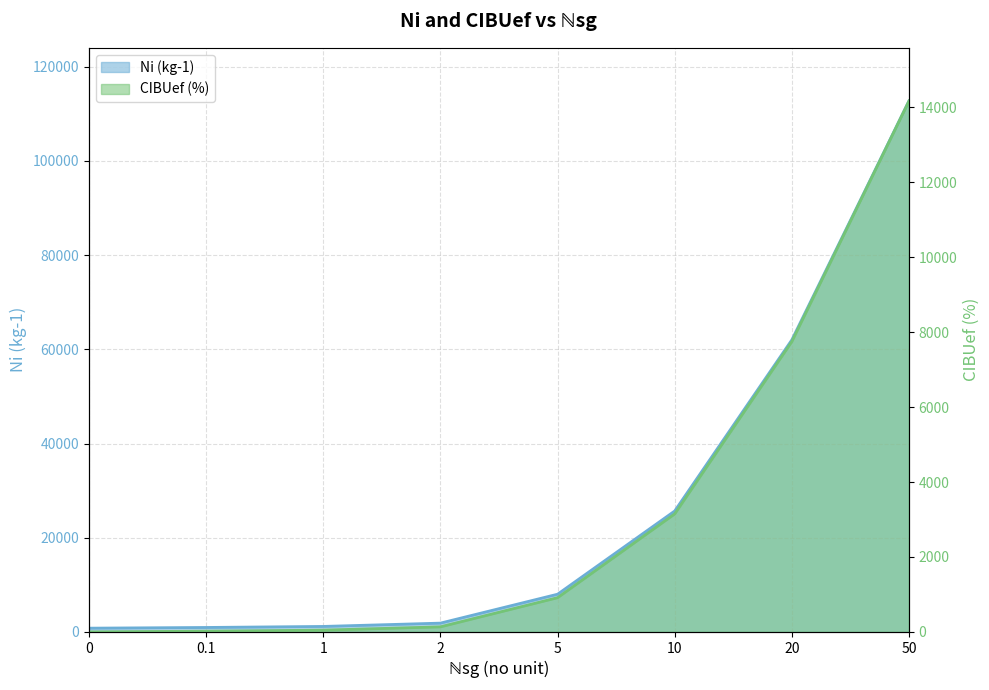

What is the average value of the CIBUef (%) series?

3273